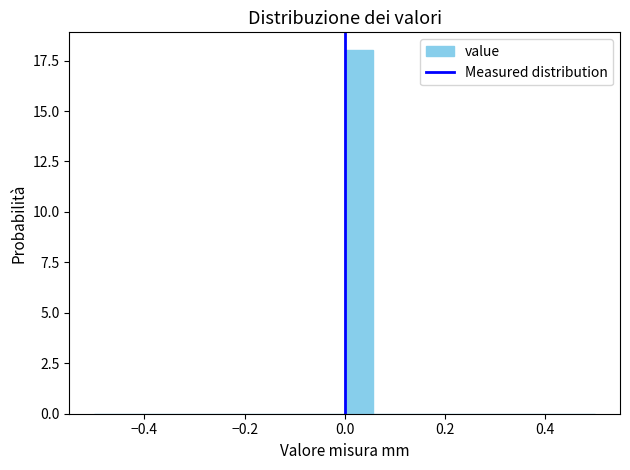

Around what value on the x-axis is the tallest bar? Give the approximate position of its centre, as read against the axis.

0.02